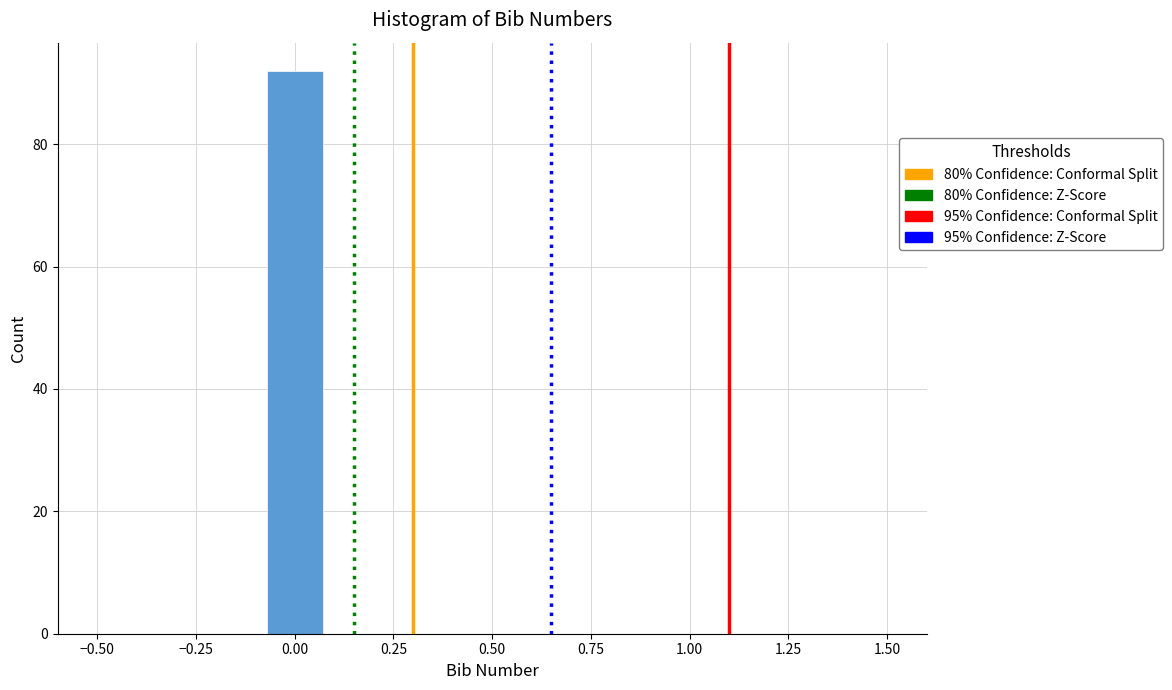

Read against the x-axis, roughly where is the centre of the tallest bar?

0.00